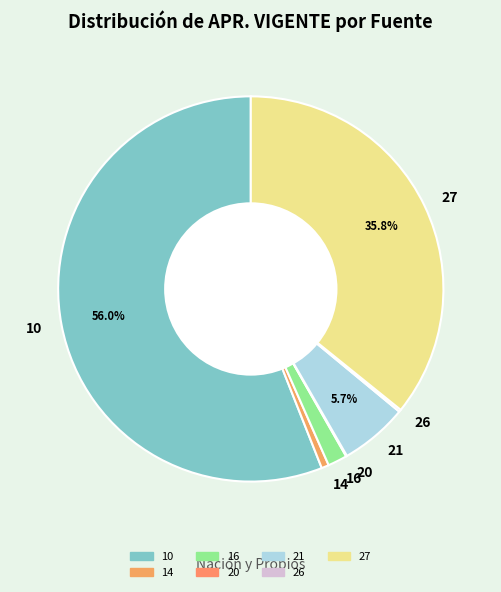

Is 14 the majority of the pie?

No